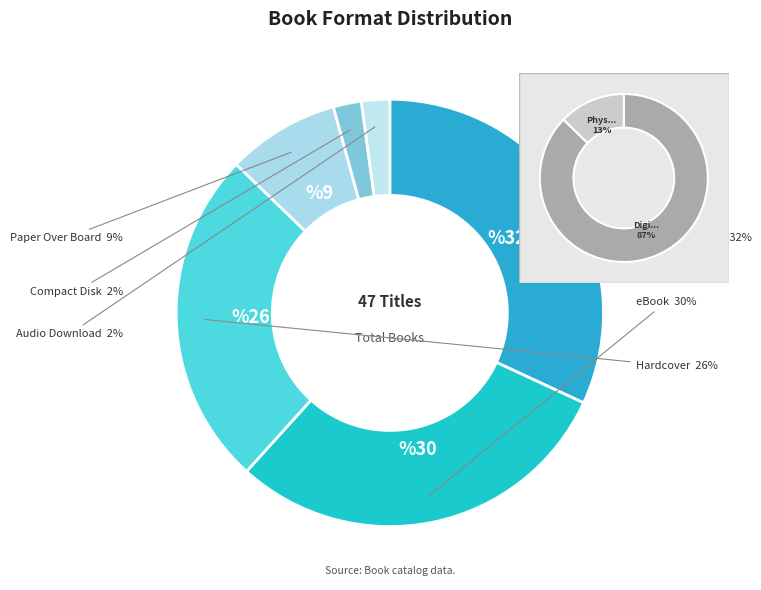

Rank the categories by value from highest to lowest.

Trade Paperback, eBook, Hardcover, Paper Over Board, Compact Disk, Audio Download